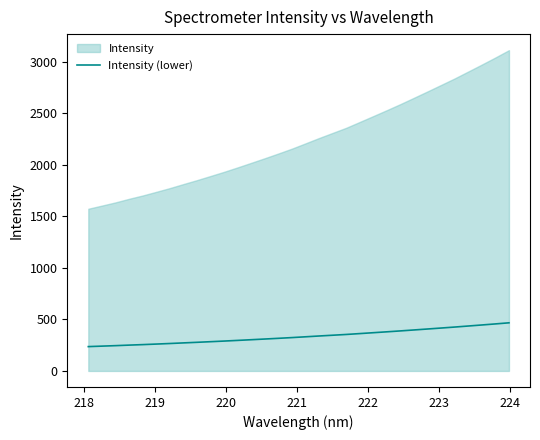

Does the chart display data point markers on the line(s)?

No